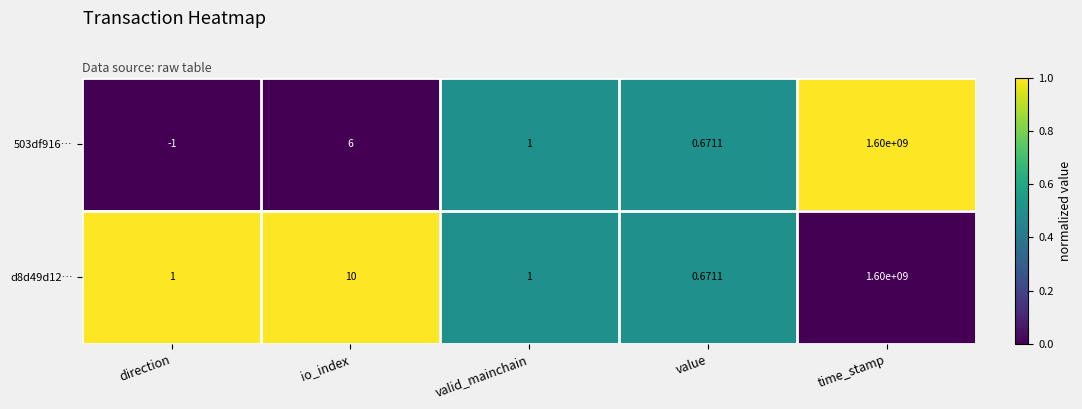

At which label does d8d49d12… reach its minimum?

value